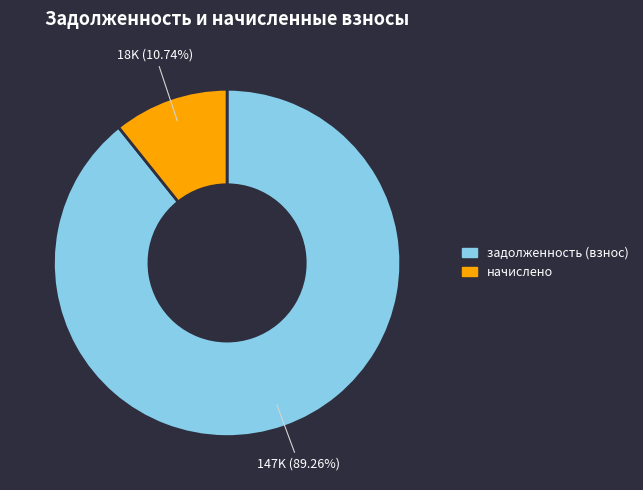

Is there a majority slice in this chart?

Yes